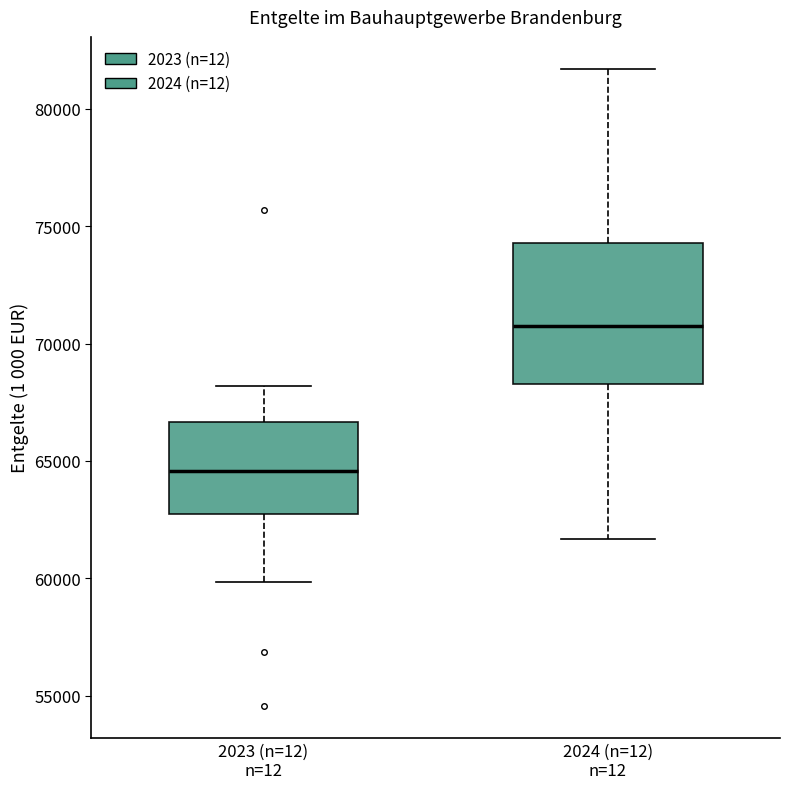

Comparing the boxes themselves (not the whiskers), which one is the tallest?

2024 (n=12) n=12